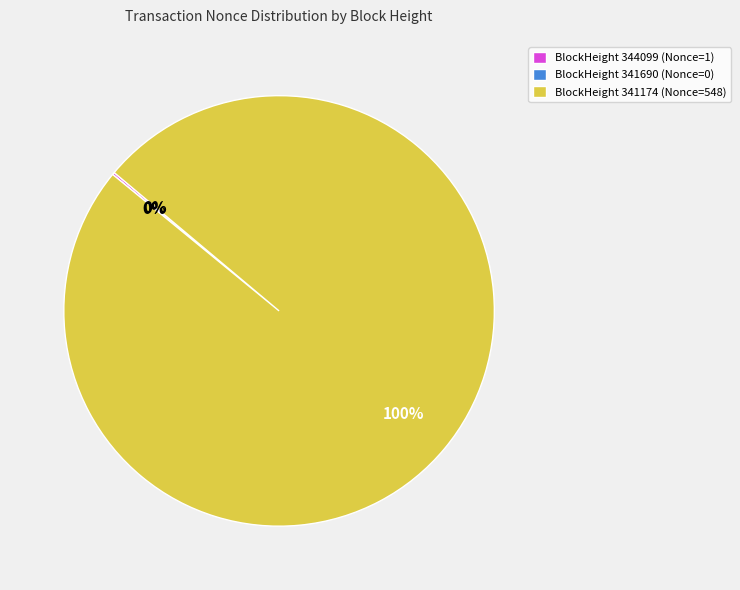

How many segments does this pie chart have?

3